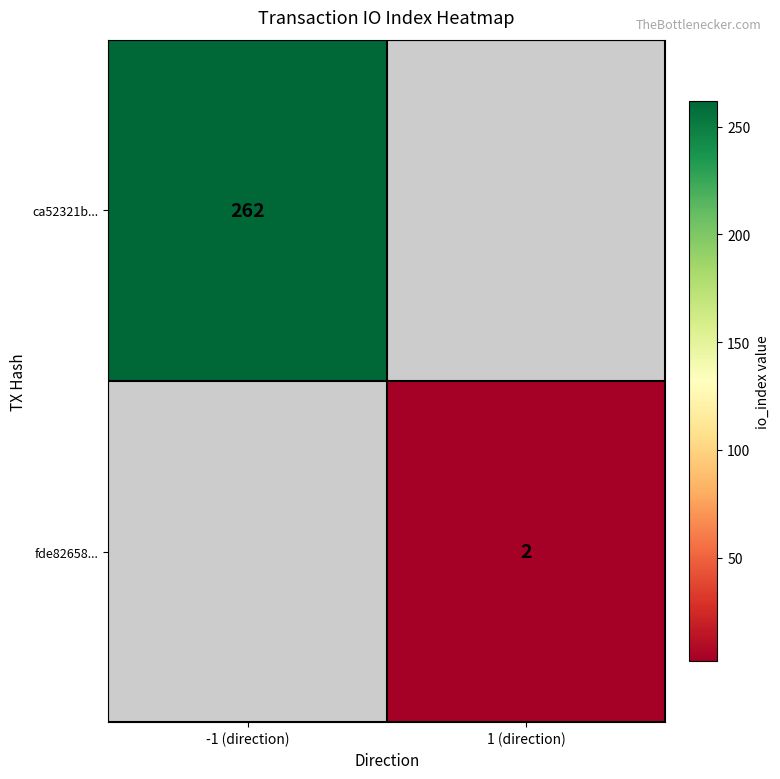

At how many categories does at least one series exceed 11?

1